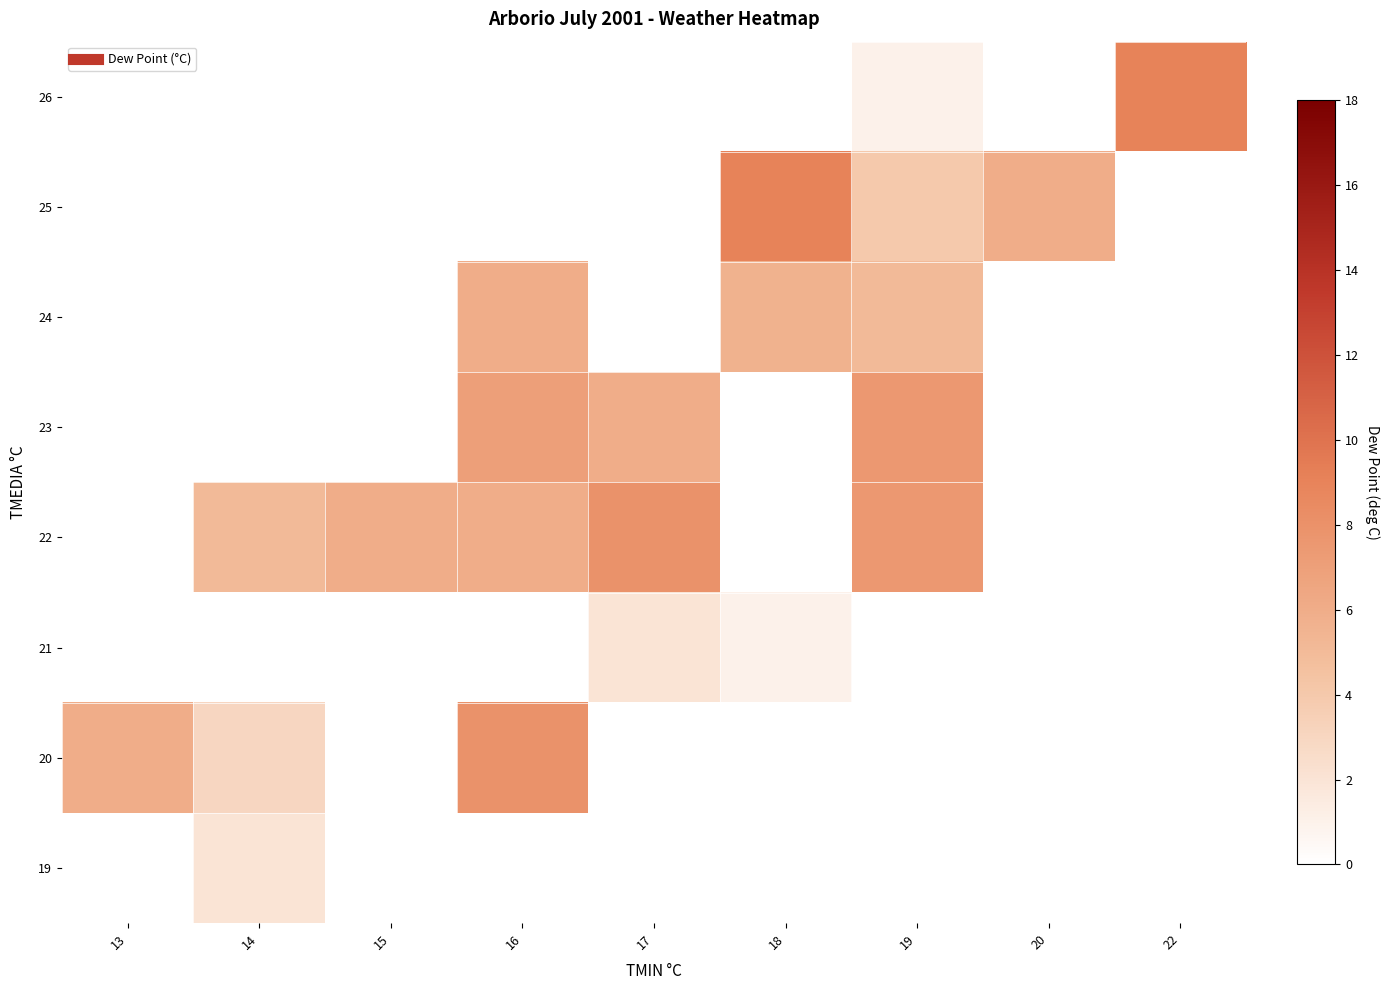

Count the number of data series in this chart.

8